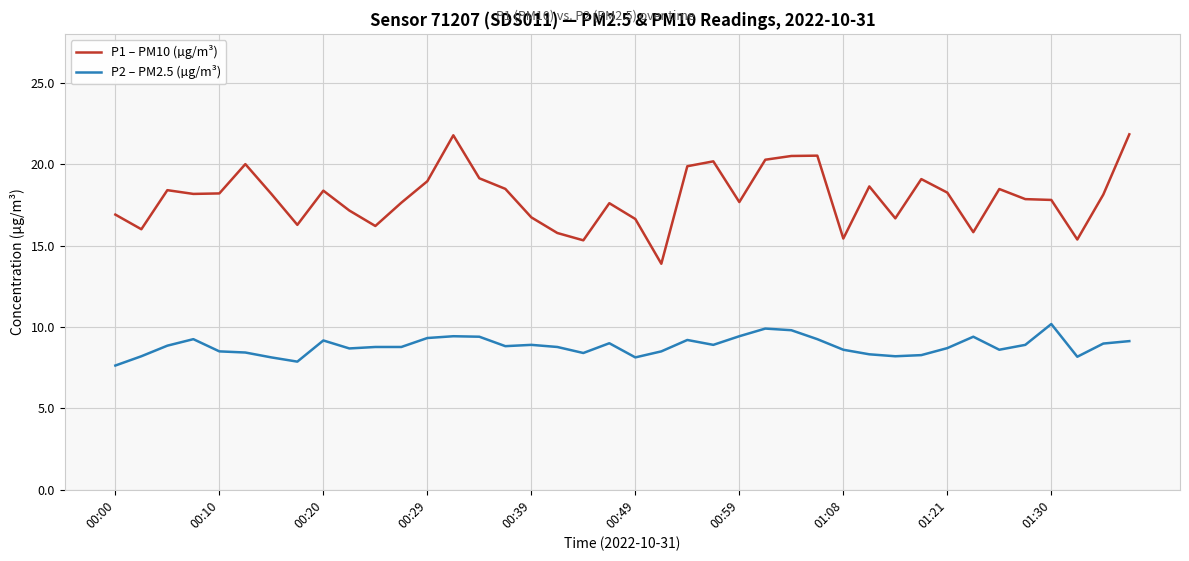

Which series has the largest range (max minus min)?

P1 – PM10 (µg/m³)